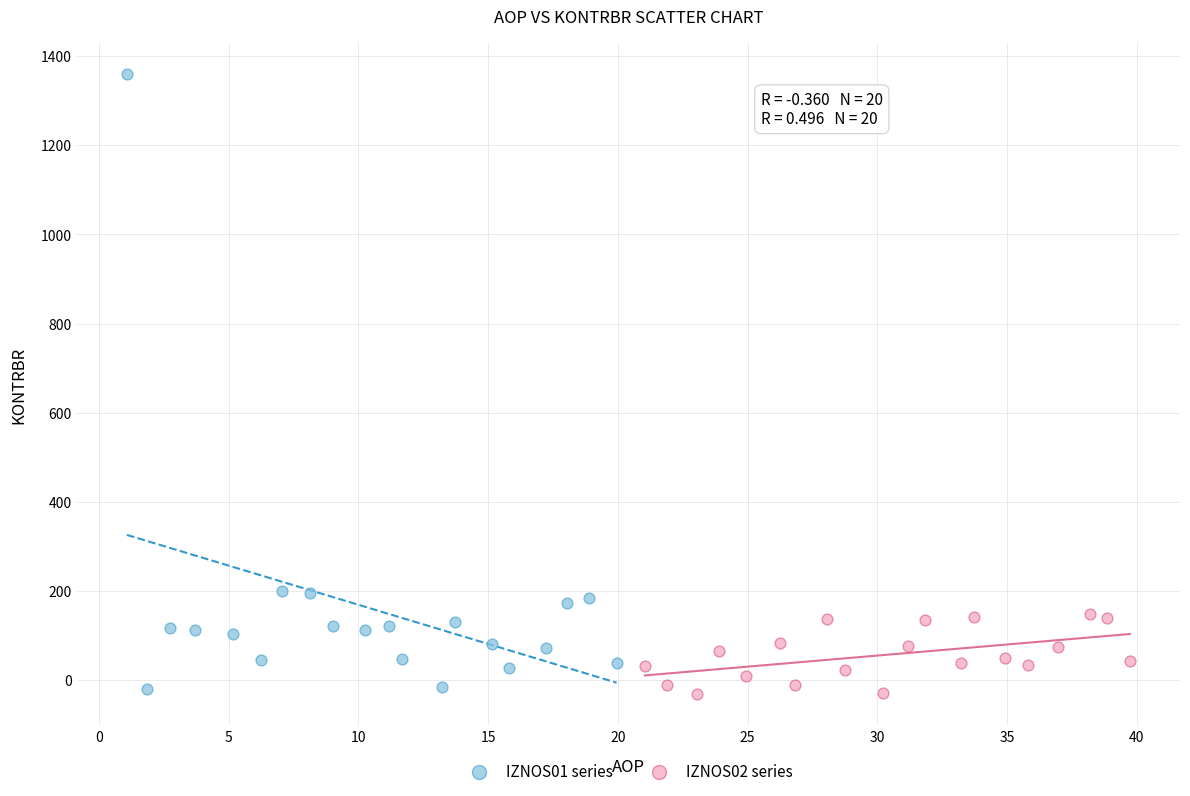

Which series contains the highest Y value?

IZNOS01 series